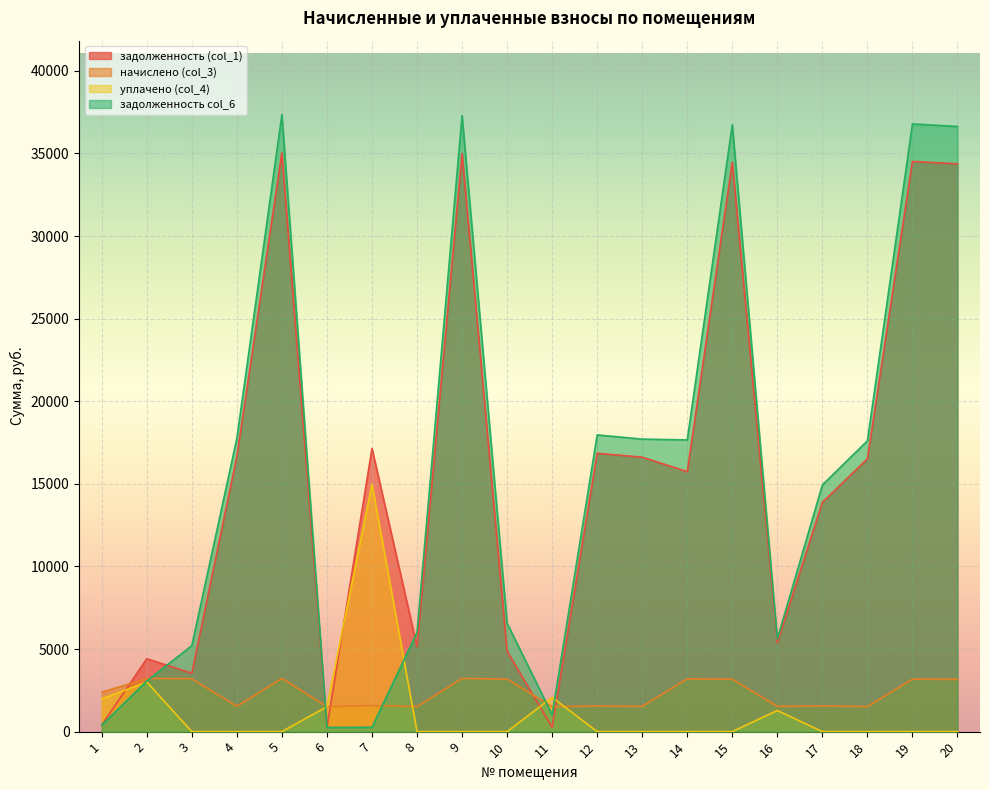

At which label is уплачено (col_4) closest to 7489?

2